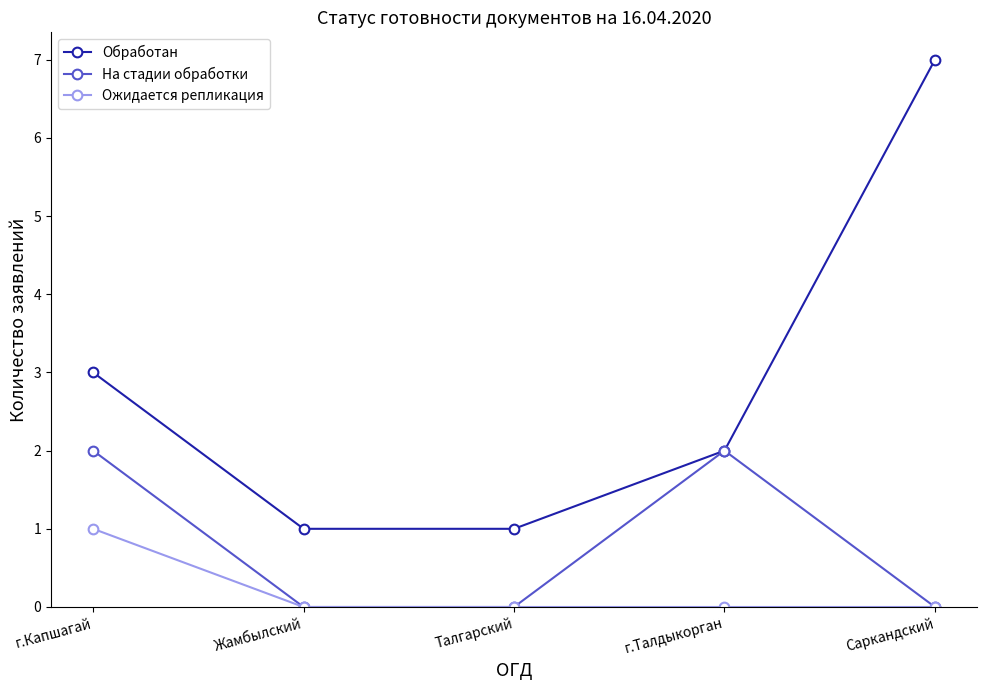

Which label corresponds to the largest value in the chart?

Саркандский